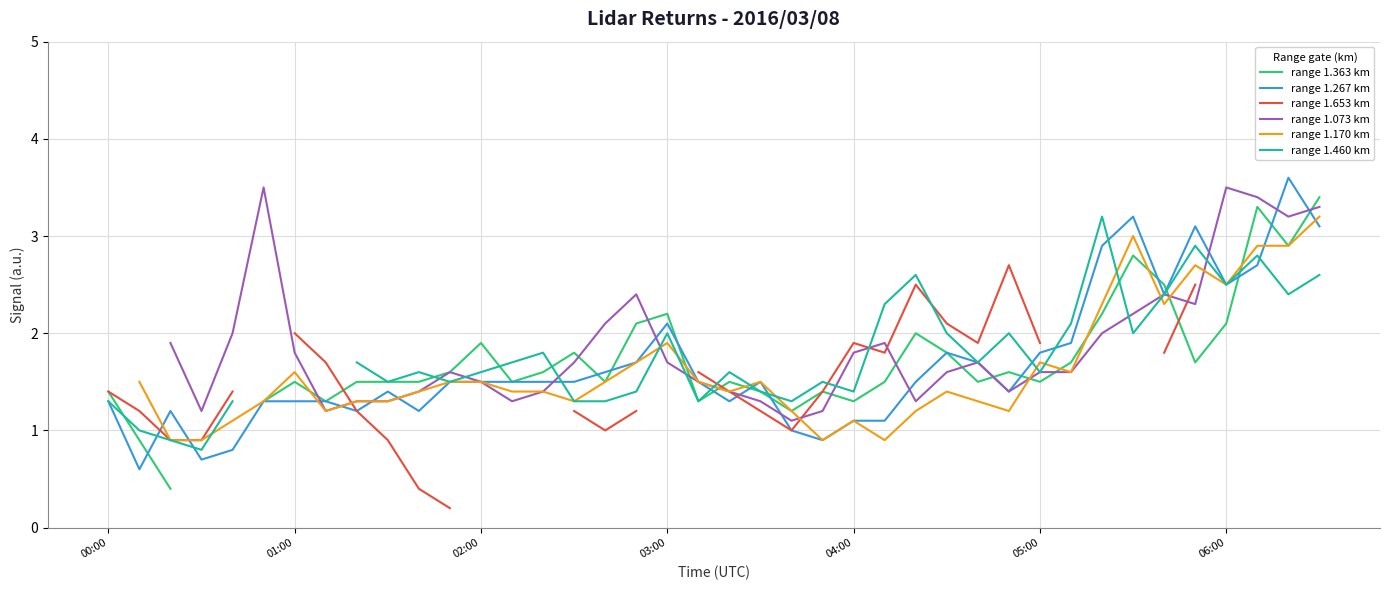

Which series has the widest spread of values?

range 1.363 km